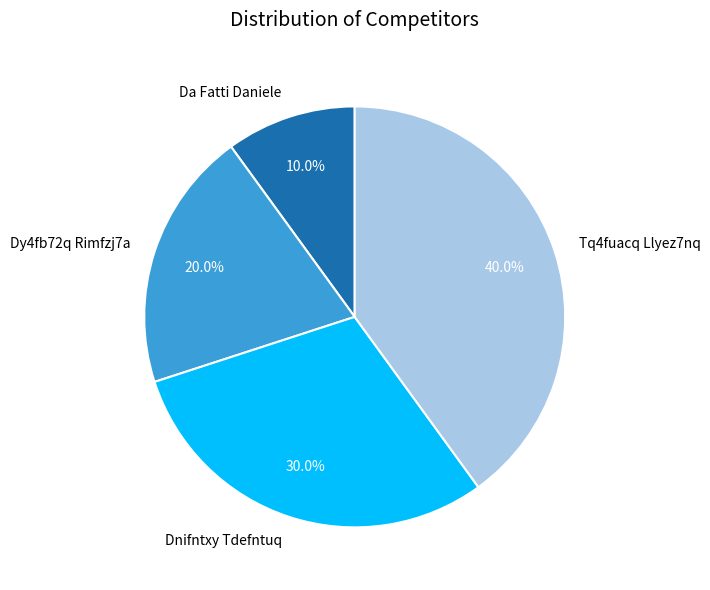

What percentage is the Dnifntxy Tdefntuq slice, to the nearest percent?

30%